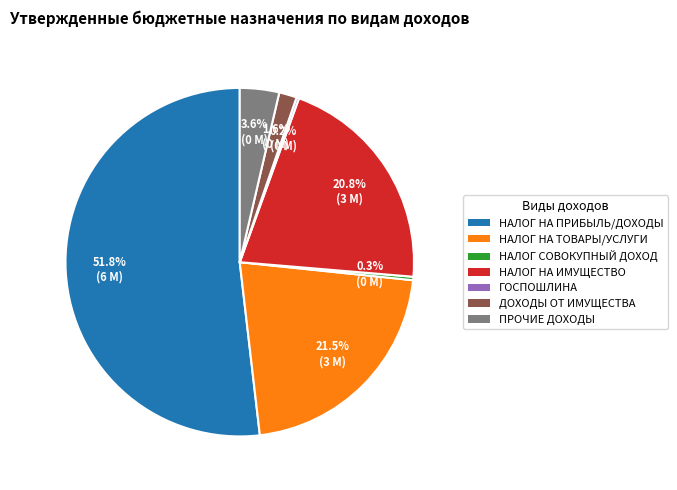

Is there a majority slice in this chart?

Yes